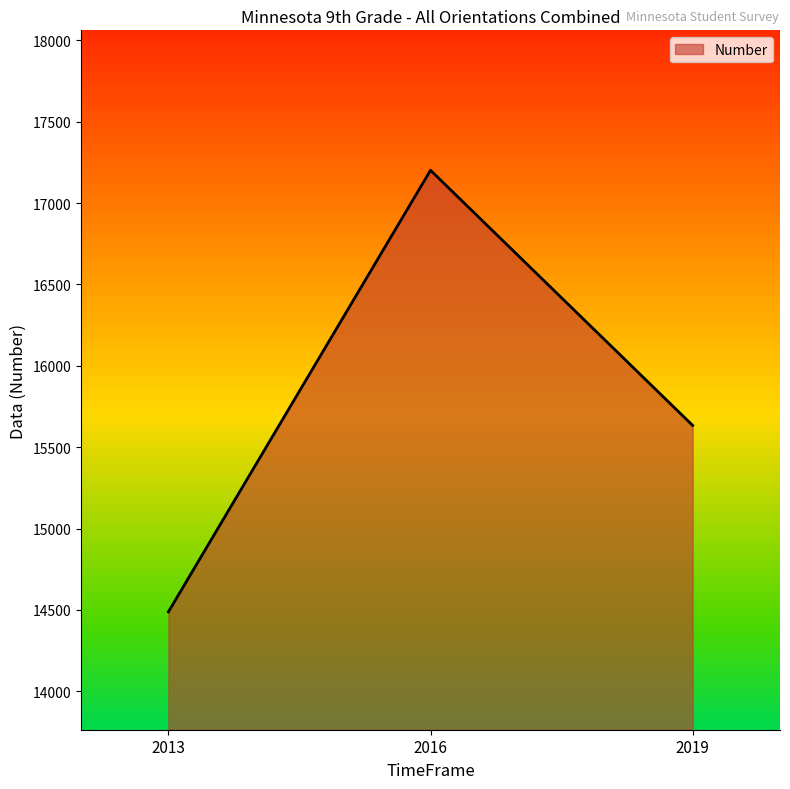

Which has a higher value, 2019 or 2013?

2019